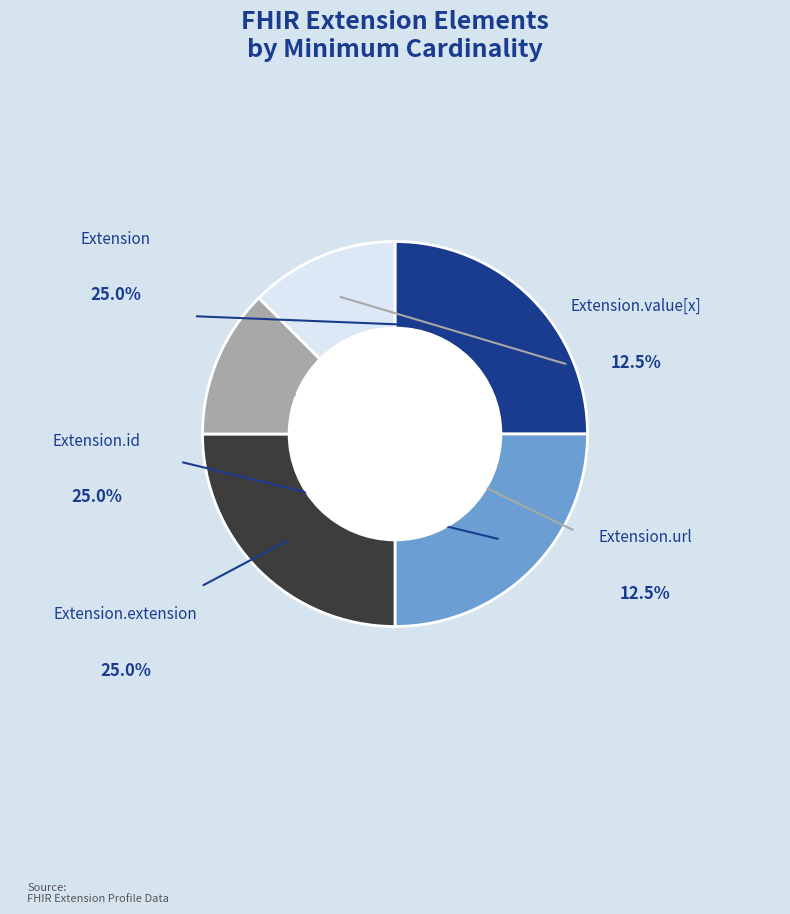

Does Extension.url represent more than half of the total?

No